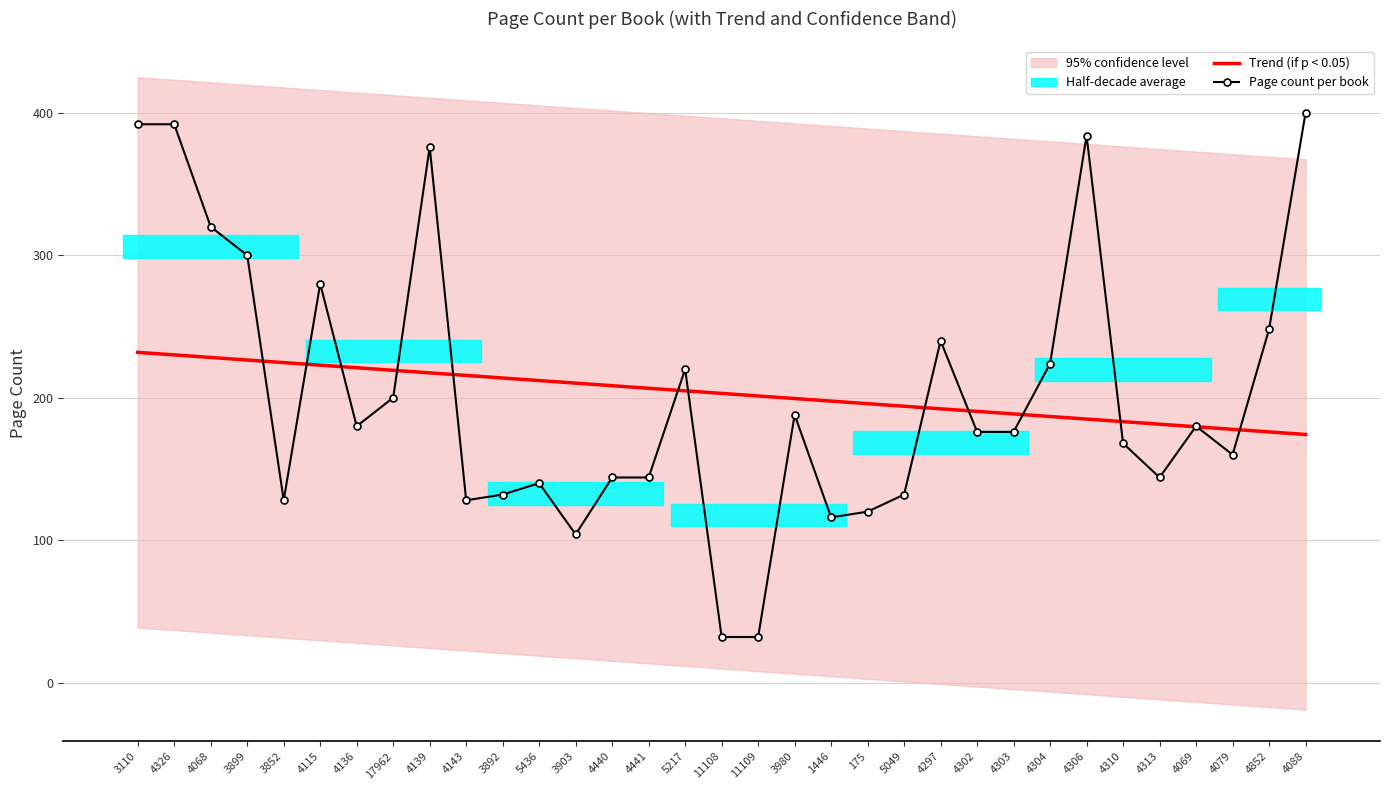

Rank the series at 3892 from highest to lowest value.

Trend (if p < 0.05), Page count per book